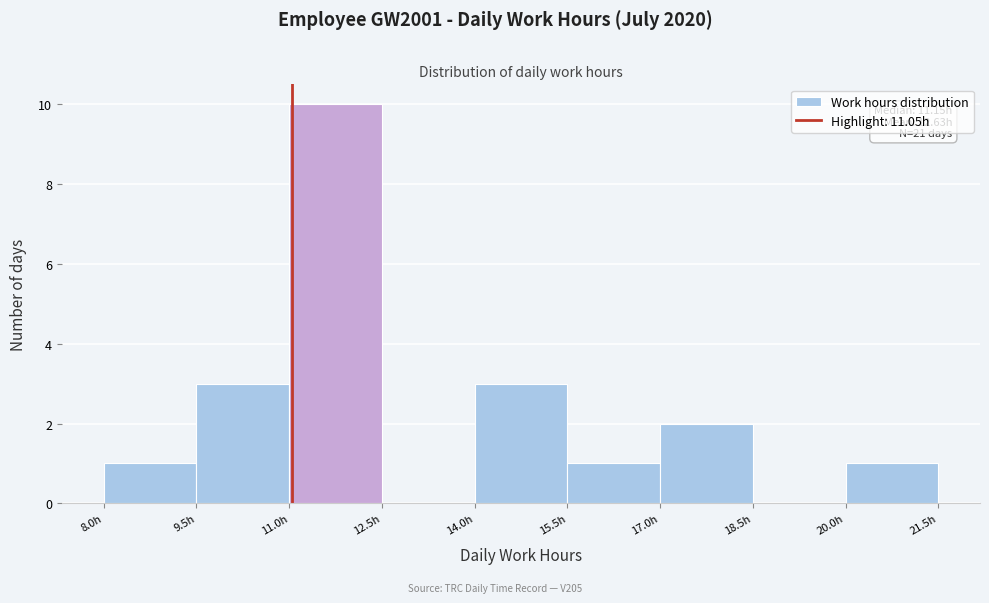

Over which range of the x-axis is the bar tallest?

11.0 to 12.5